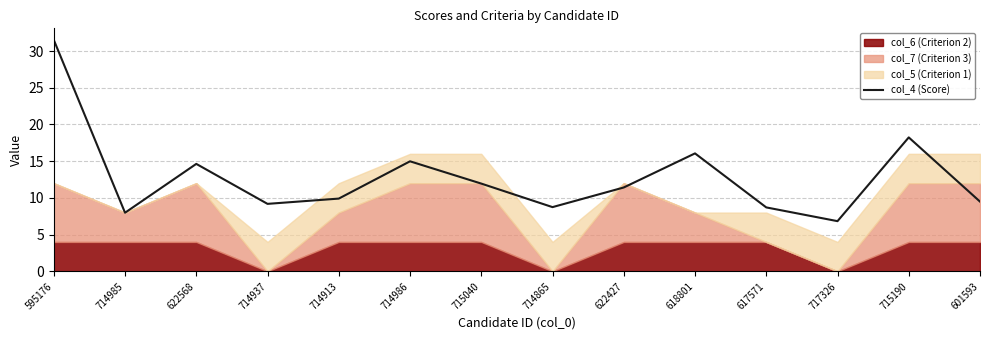

How many lines are shown in the chart?

1